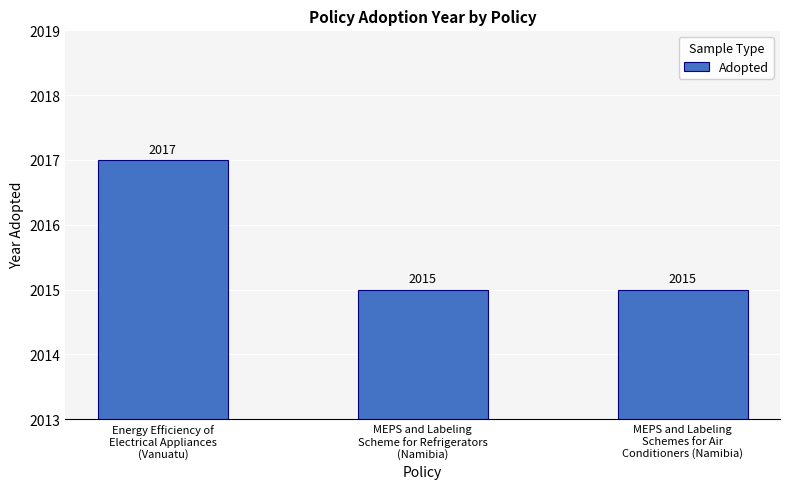

Reading left to right, extract all data points from this chart.

2017	2015	2015